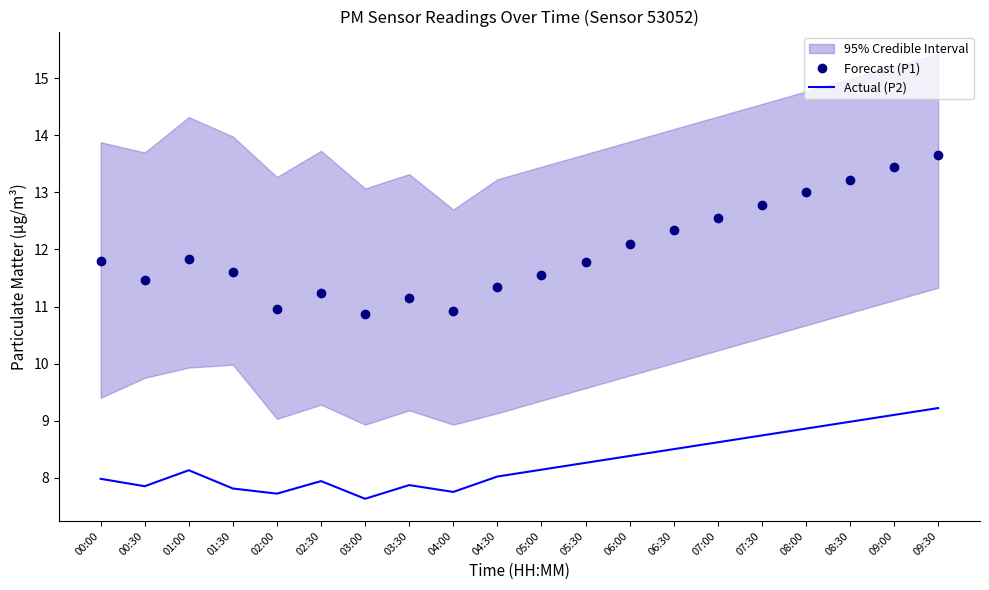

True or false: Actual (P2) and Forecast (P1) intersect in this chart.

False